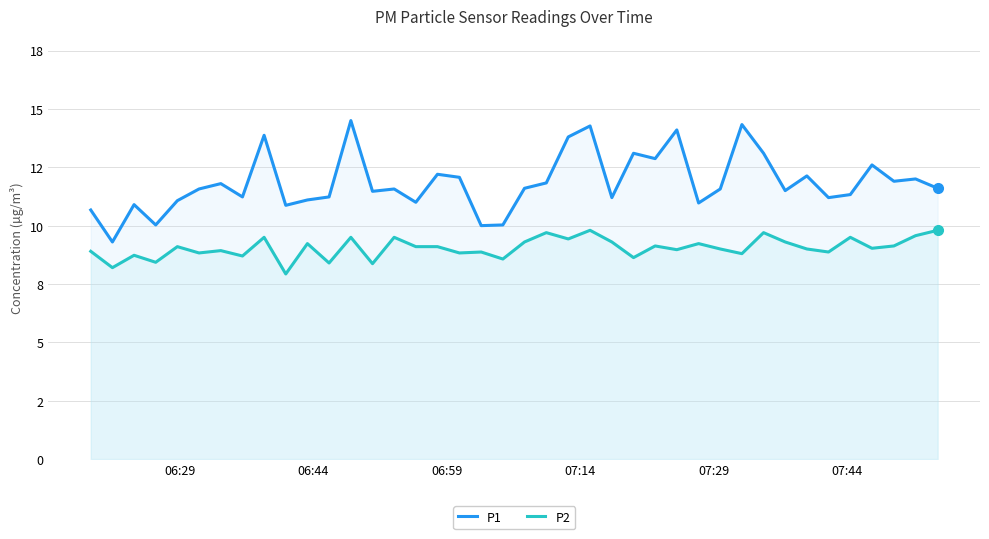

True or false: P1 and P2 cross at least once.

False